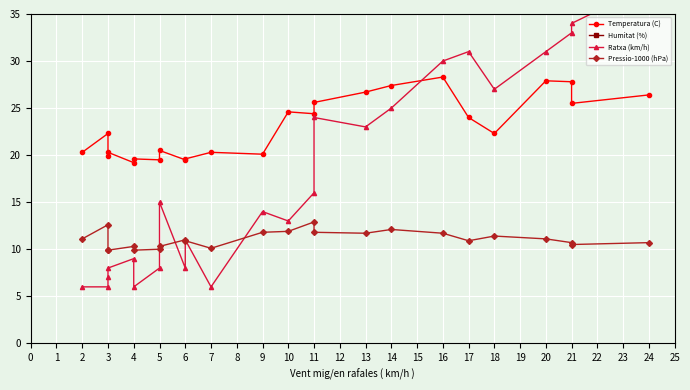

What is the maximum value for Pressio-1000 (hPa)?

12.9